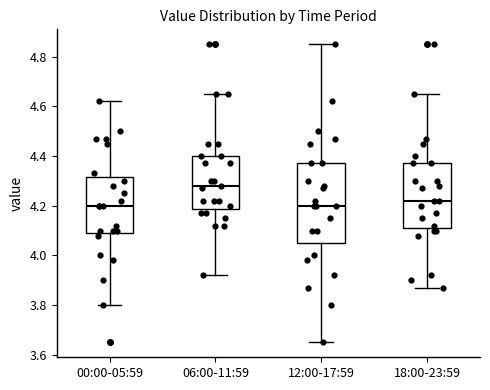

Which box is the tallest, from its lower edge to its upper edge?

12:00-17:59